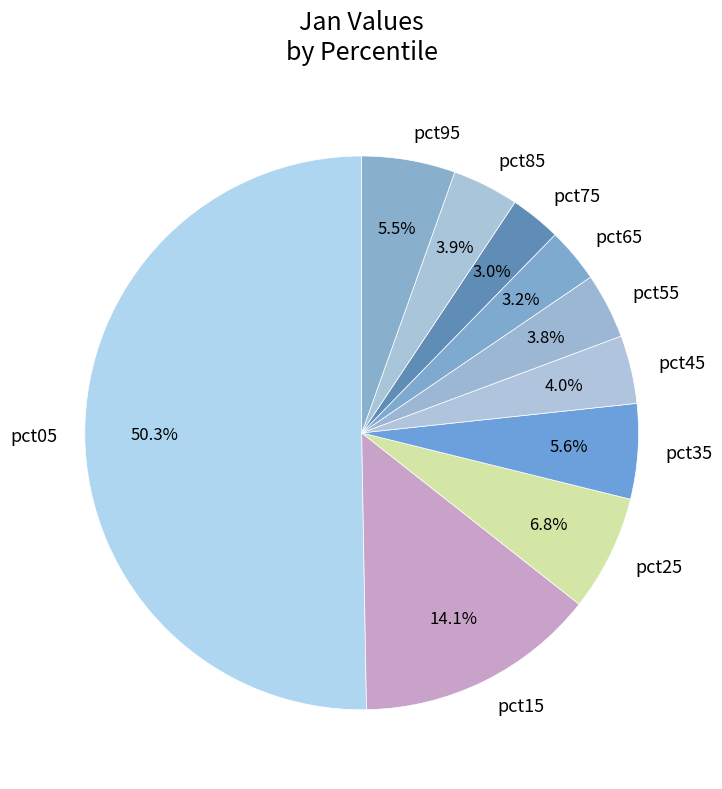

What is the largest slice in the pie chart?

pct05